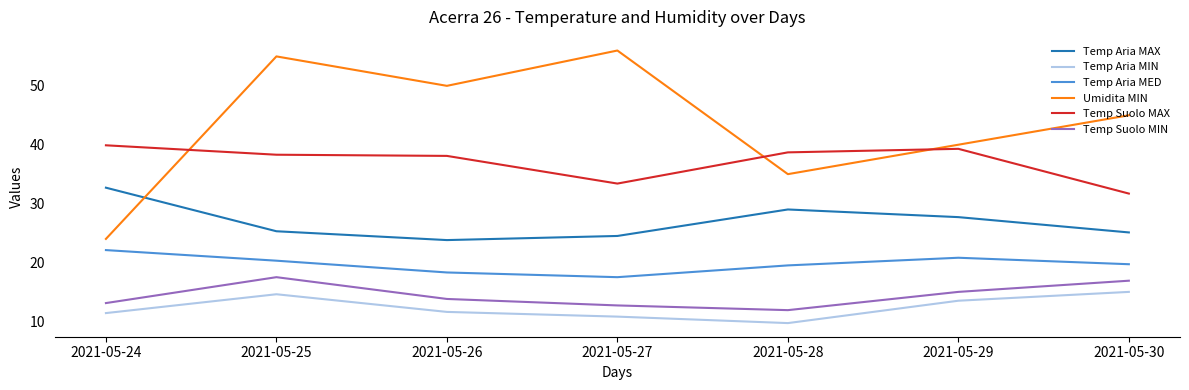

What is the sum of the Temp Aria MAX values at 2021-05-30 and 2021-05-26?

48.9